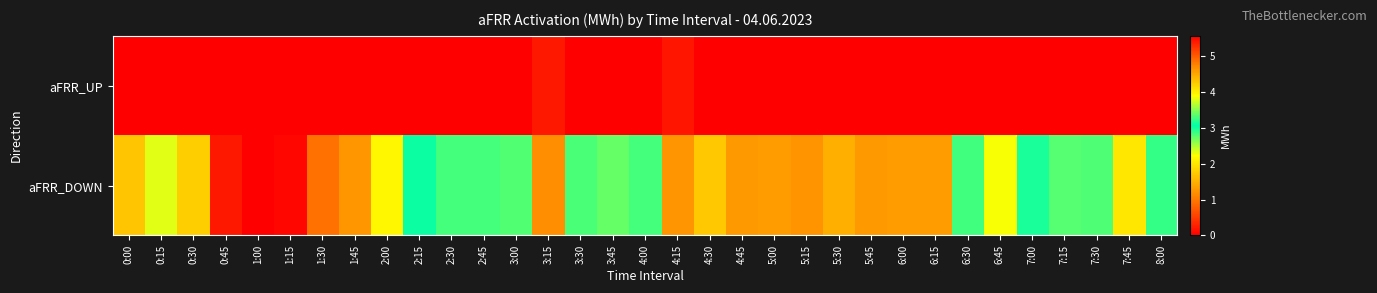

Reading left to right, what are all the values shown in this chart?

aFRR_UP: 0:00=0.0	0:15=0.0	0:30=0.0	0:45=0.0	1:00=0.0	1:15=0.0	1:30=0.0	1:45=0.0	2:00=0.0	2:15=0.0	2:30=0.0	2:45=0.0	3:00=0.0	3:15=0.2	3:30=0.0	3:45=0.0	4:00=0.0	4:15=0.2	4:30=0.0	4:45=0.0	5:00=0.0	5:15=0.0	5:30=0.0	5:45=0.0	6:00=0.0	6:15=0.0	6:30=0.0	6:45=0.0	7:00=0.0	7:15=0.0	7:30=0.0	7:45=0.0	8:00=0.0
aFRR_DOWN: 0:00=4.3	0:15=3.8	0:30=4.2	0:45=5.4	1:00=5.6	1:15=5.5	1:30=4.9	1:45=4.6	2:00=4.0	2:15=3.1	2:30=2.8	2:45=2.8	3:00=2.8	3:15=1.2	3:30=2.8	3:45=2.7	4:00=2.9	4:15=1.2	4:30=4.3	4:45=4.6	5:00=4.6	5:15=4.6	5:30=4.5	5:45=4.6	6:00=4.6	6:15=4.6	6:30=3.3	6:45=2.2	7:00=3.1	7:15=3.3	7:30=3.3	7:45=2.0	8:00=3.2